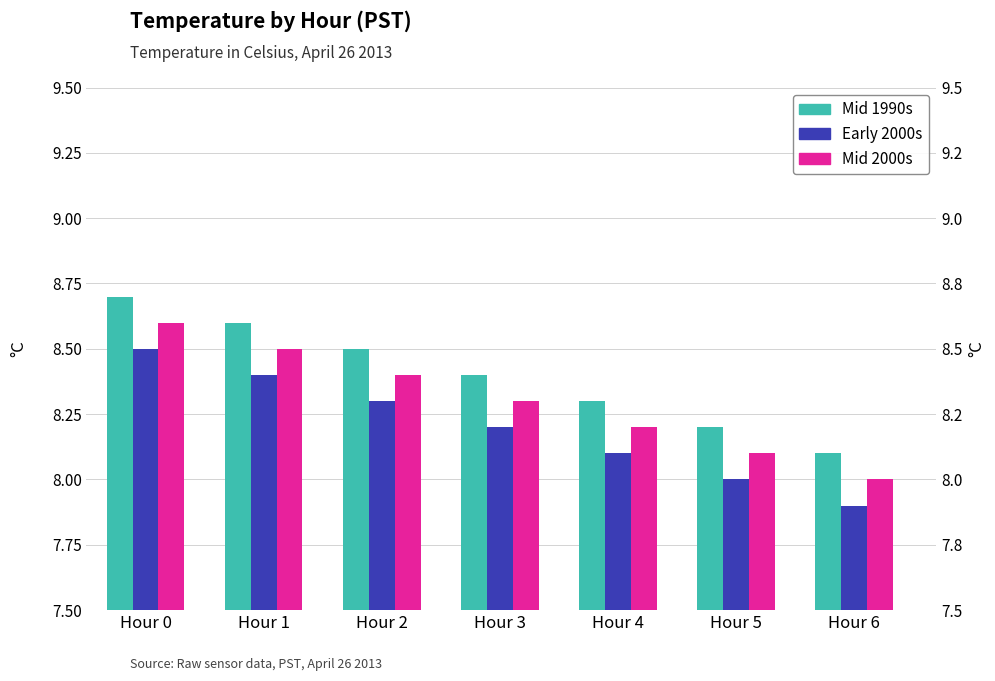

What is the total value across all series at Hour 0?

25.8